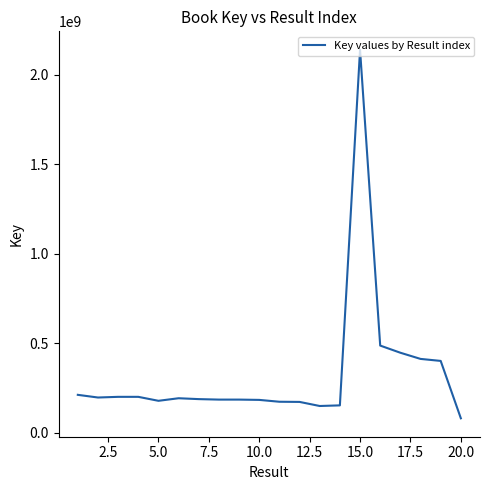

What is the difference between the maximum and minimum values?

2061095438